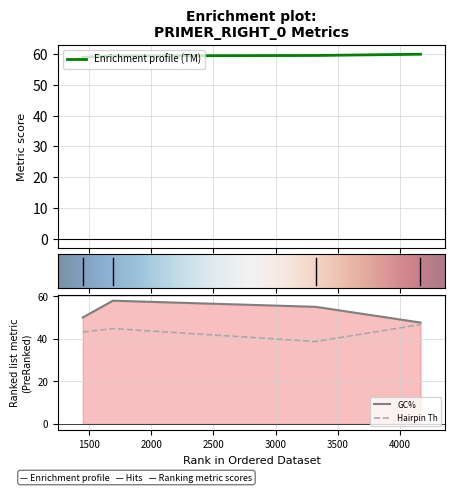

Reading left to right, extract all data points from this chart.

PRIMER_RIGHT_0_TM: 58.9	59.3	59.5	59.9
PRIMER_RIGHT_0_GC_PERCENT: 50.0	57.9	55.0	47.6
PRIMER_RIGHT_0_HAIRPIN_TH: 43.2	44.8	38.7	46.7